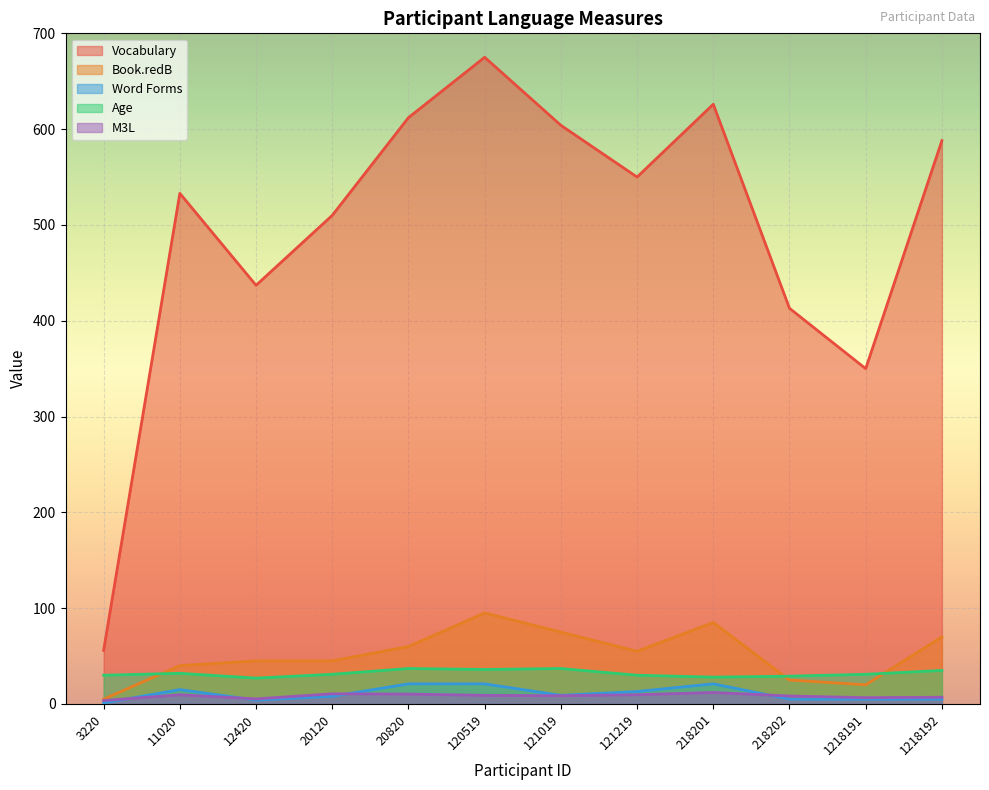

At which category does Age reach its first local valley?

12420